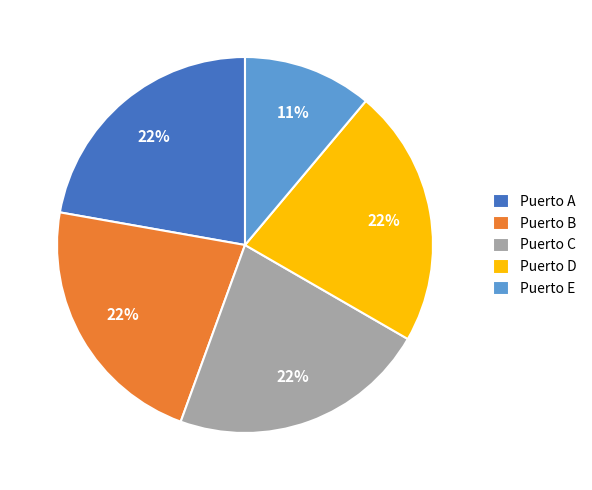

Which category has the smallest portion of the pie?

Puerto E